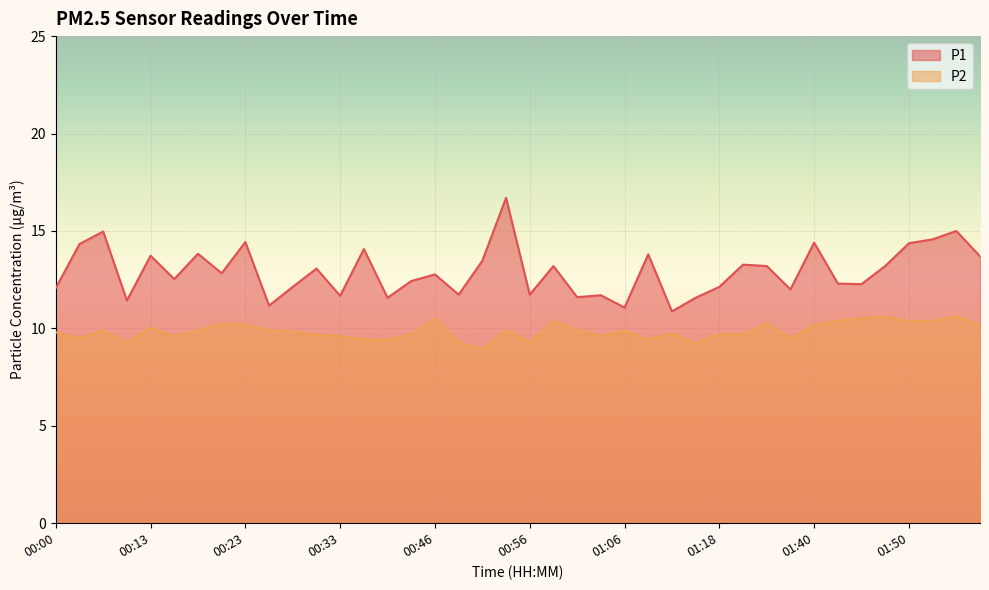

True or false: P2 has a value of 9.8 at 00:00.

True